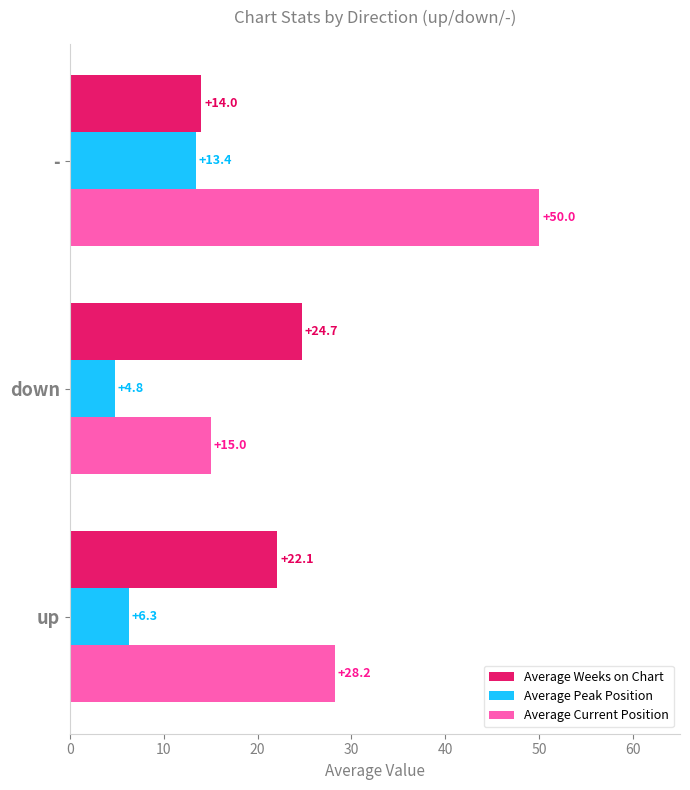

Rank the categories by Average Weeks on Chart value from highest to lowest.

down, up, -